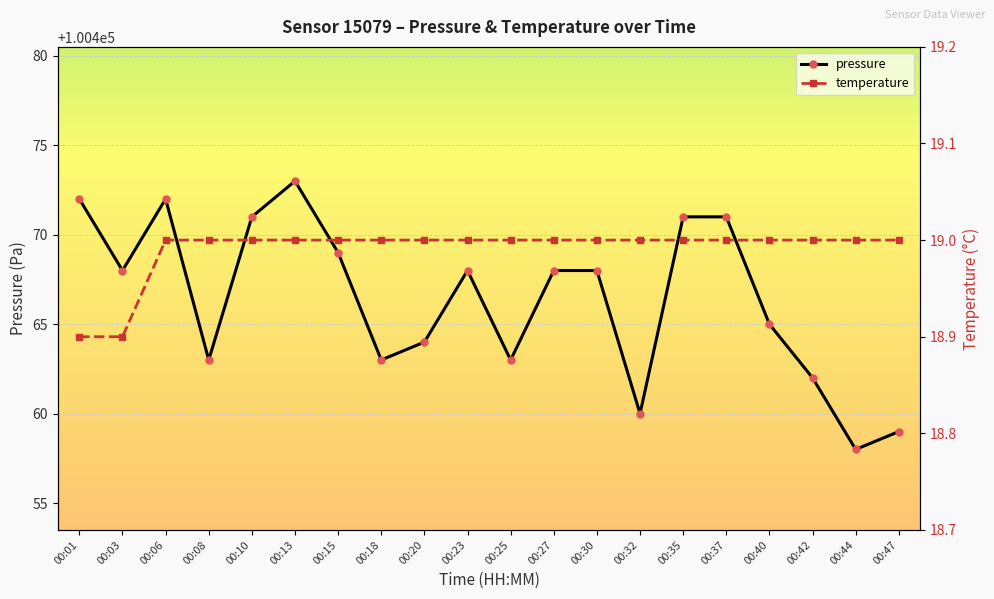

The pressure series shows 100460.0 at 00:32. True or false?

True